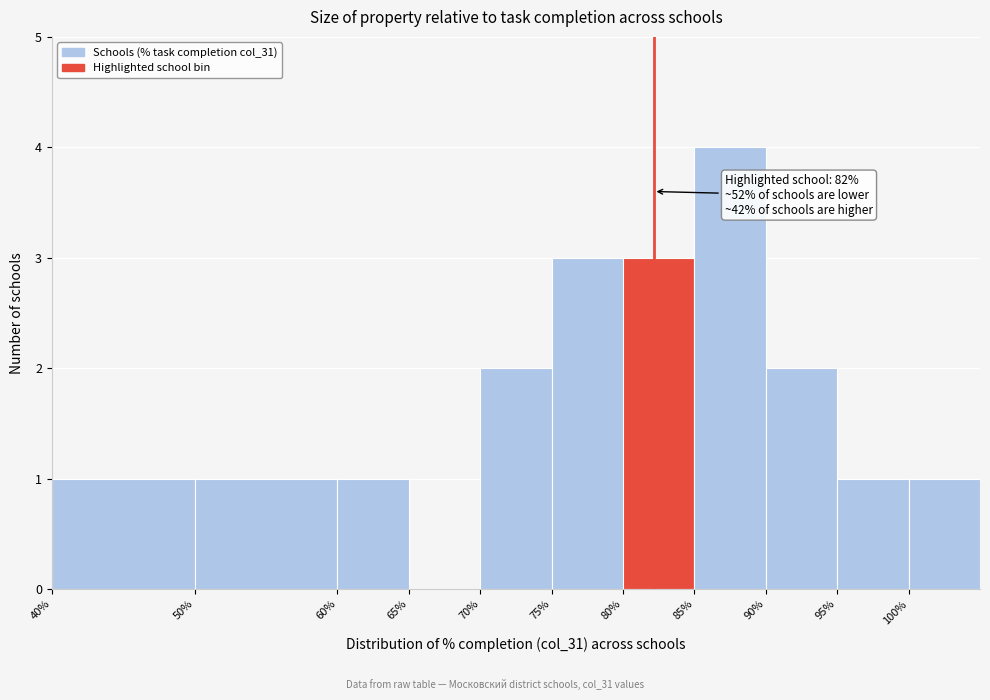

Which range on the x-axis has the tallest bar?

85 to 90